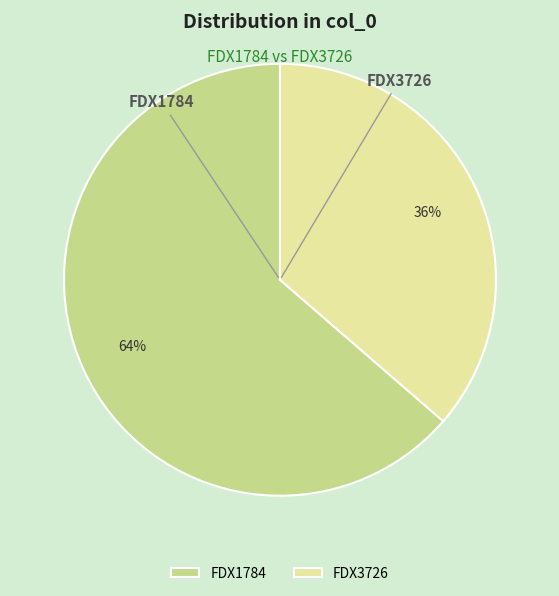

To the nearest percent, what percentage of the pie is FDX1784?

64%